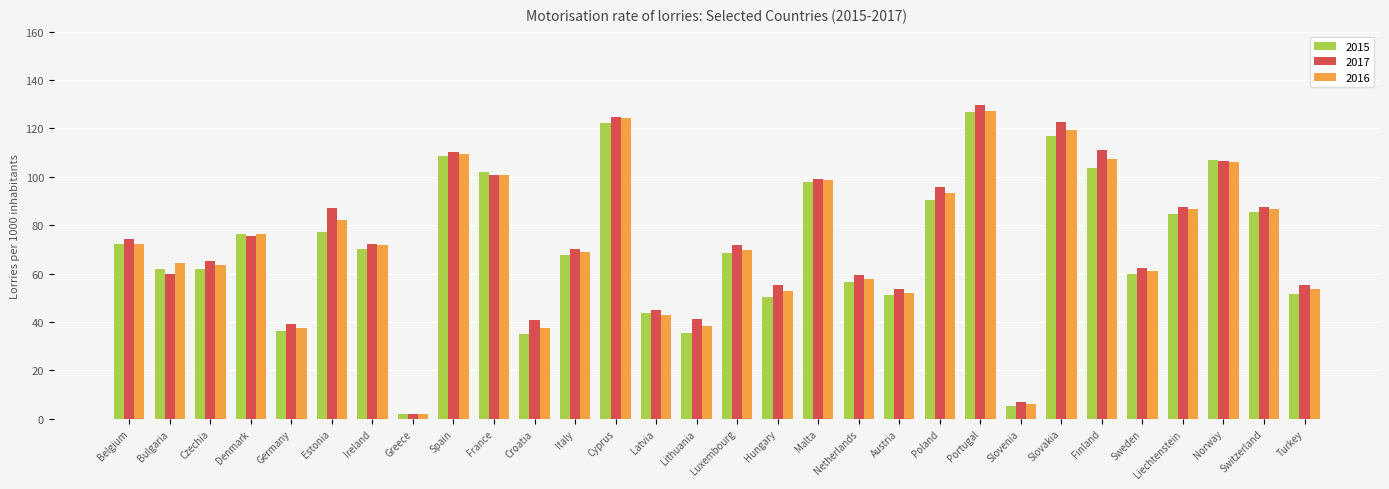

The 2015 series shows 77.3 at Latvia. True or false?

False